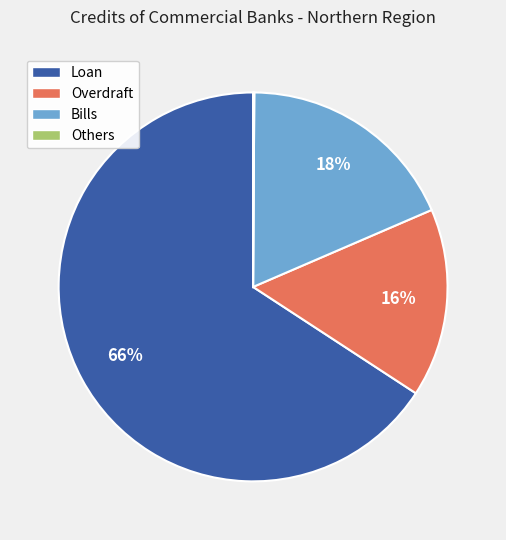

Which category has the biggest portion of the pie?

Loan